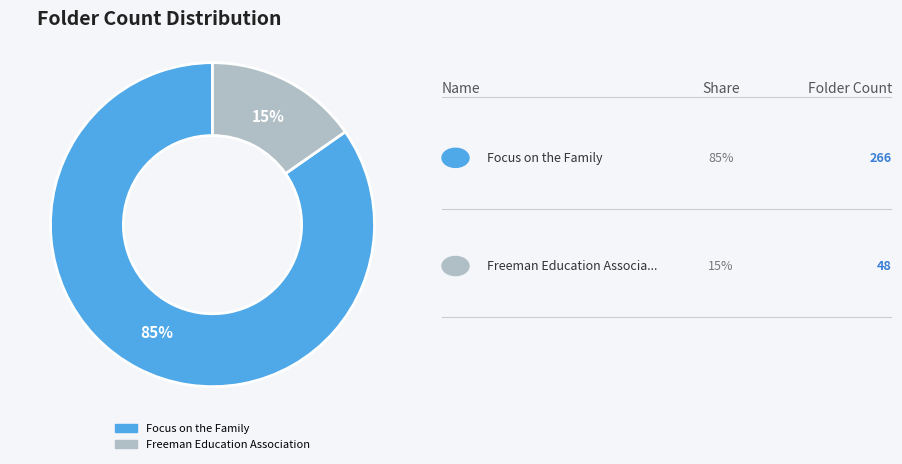

Combined, do Freeman Education Association and Focus on the Family account for over 50%?

Yes